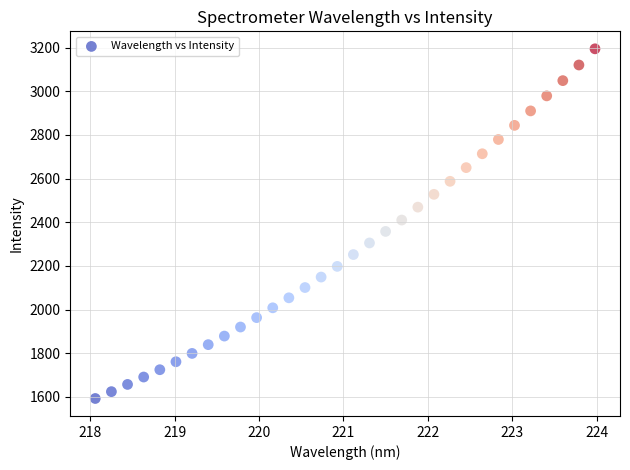

What is the range of X values (max minus min)?

5.9